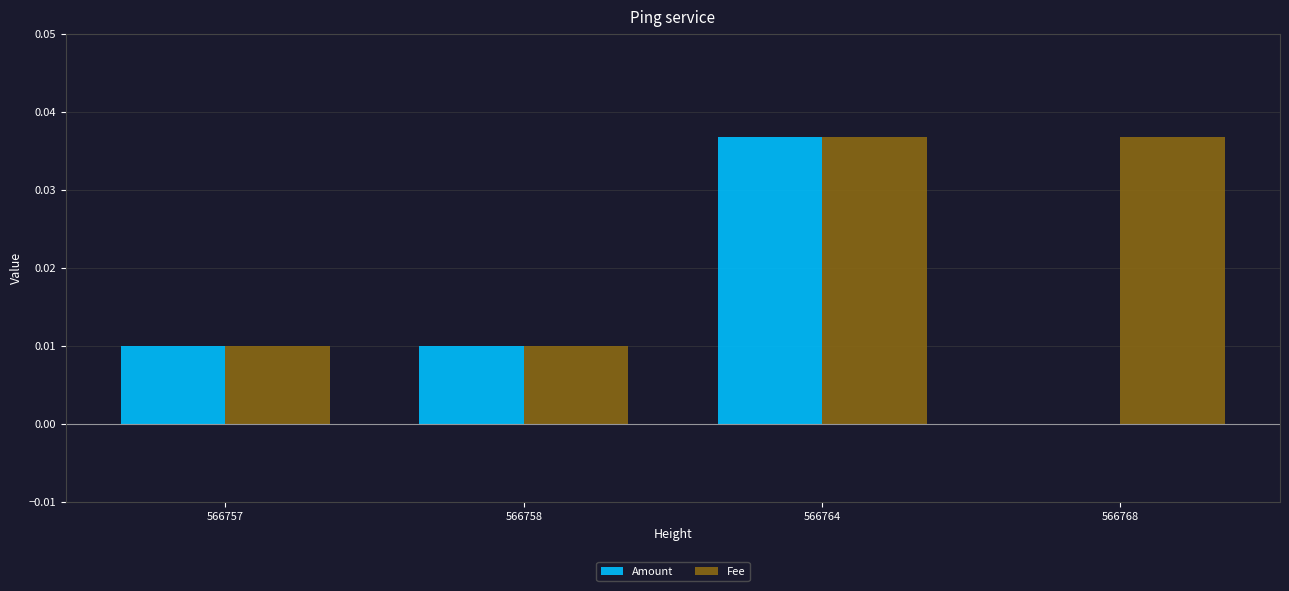

How many categories are shown in the chart?

4